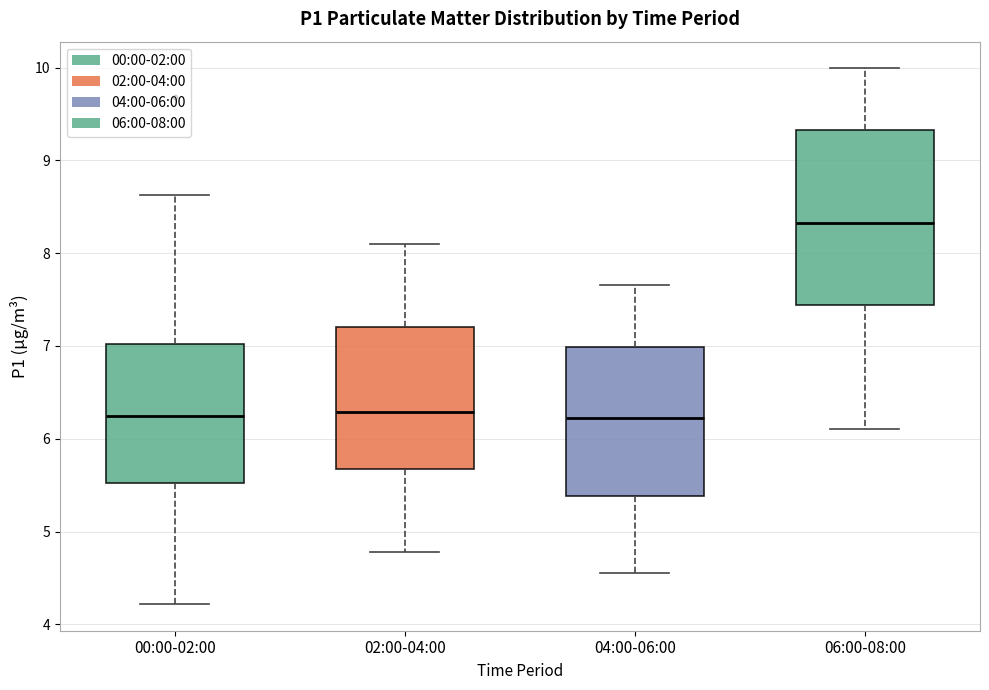

Reading left to right, read every box against the y-axis: the position of its median line, the range the box covers, and the ends of its whiskers. The values are not printed on the chart, so give them approximately, as read against the axis.

00:00-02:00: median 6.3, box 5.5 to 7.0, whiskers 4.2 to 8.6
02:00-04:00: median 6.3, box 5.7 to 7.2, whiskers 4.8 to 8.1
04:00-06:00: median 6.2, box 5.4 to 7.0, whiskers 4.6 to 7.7
06:00-08:00: median 8.3, box 7.4 to 9.3, whiskers 6.1 to 10.0